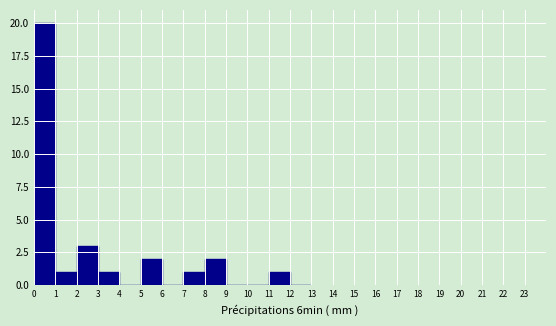

Reading left to right, transcribe this chart: for each bar, give the range it covers on the x-axis and its height. The values are not printed on the chart, so give them approximately, as read against the axis.

0 to 1: 20
1 to 2: 1
2 to 3: 3
3 to 4: 1
4 to 5: 0
5 to 6: 2
6 to 7: 0
7 to 8: 1
8 to 9: 2
9 to 10: 0
10 to 11: 0
11 to 12: 1
12 to 13: 0